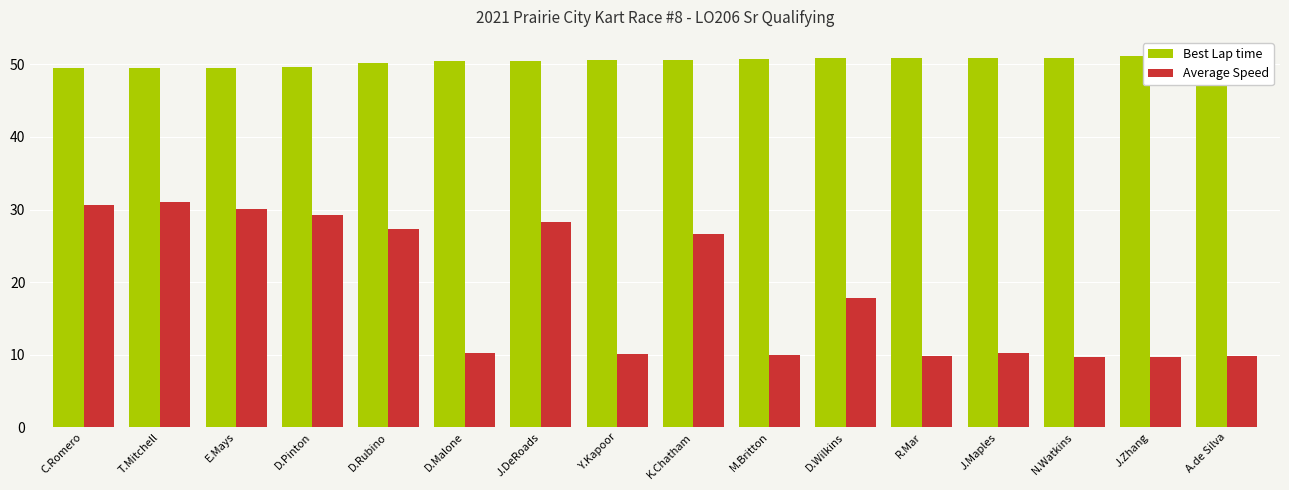

Which series has the largest range (max minus min)?

Average Speed